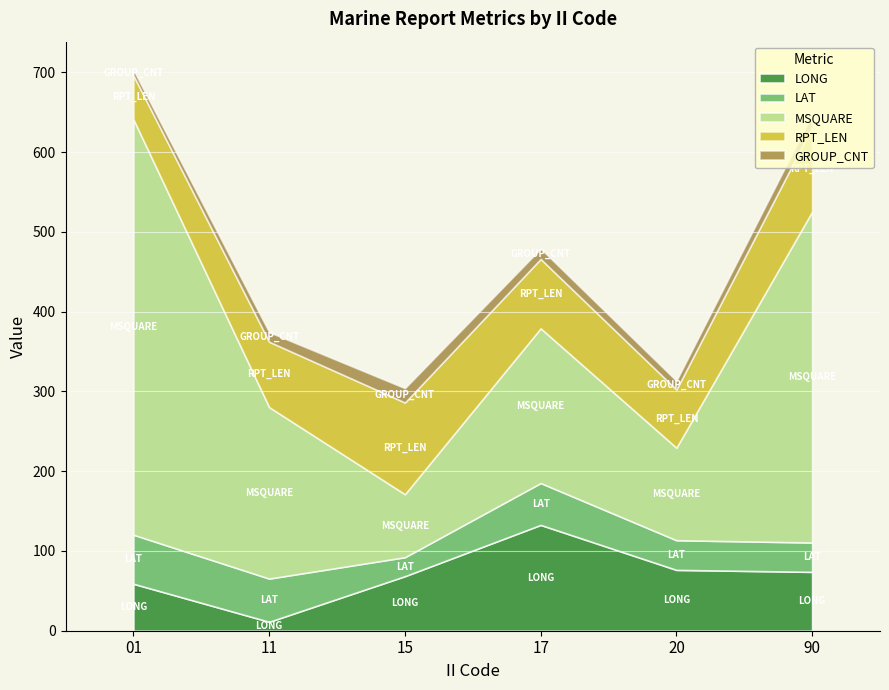

True or false: RPT_LEN has a value of 129.8 at 11.

False